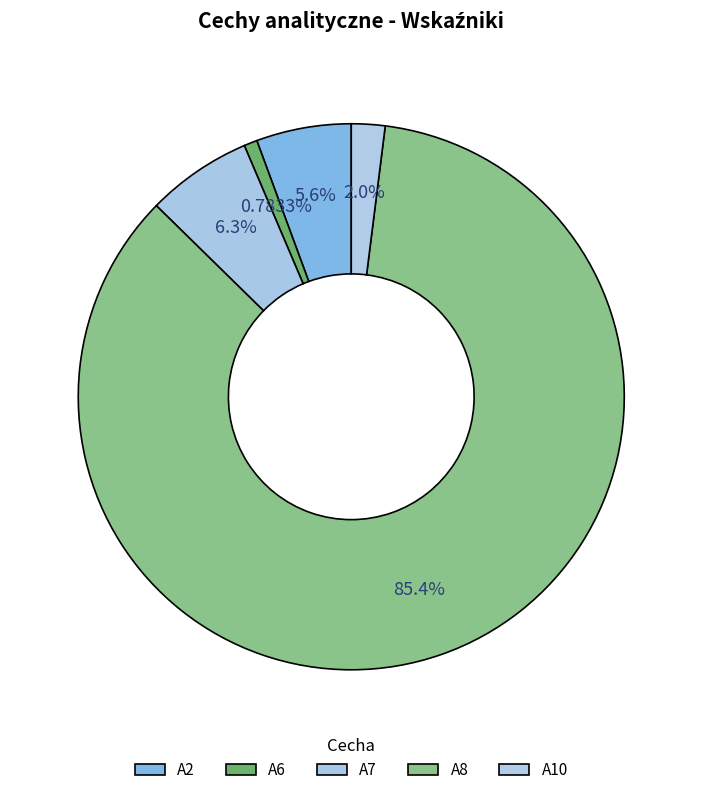

What percentage do A8 and A10 together represent?

87.3%